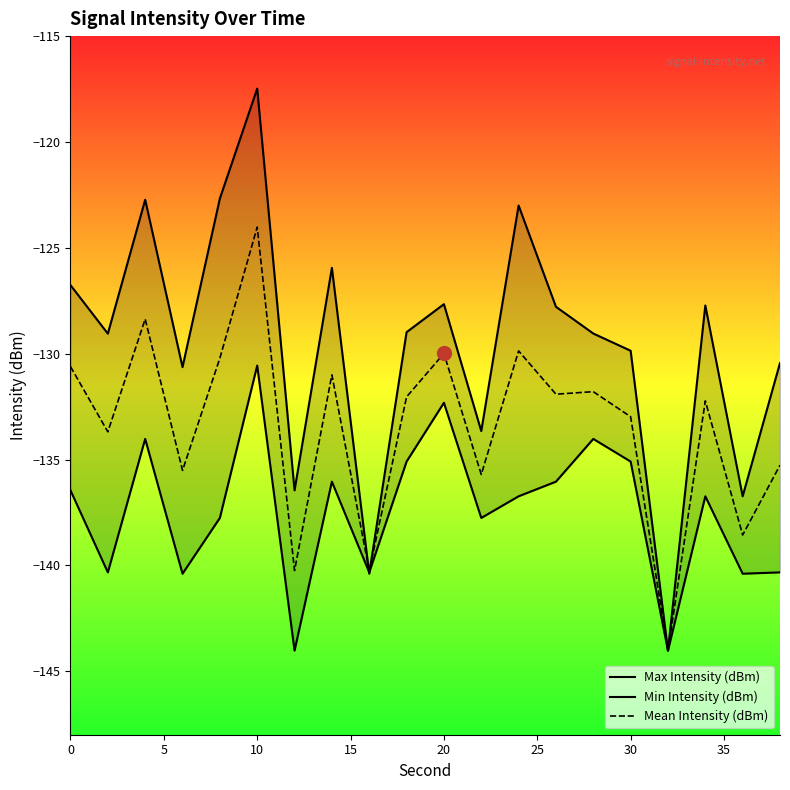

What is the difference between the maximum and minimum values in the Max Intensity (dBm) series?

26.5